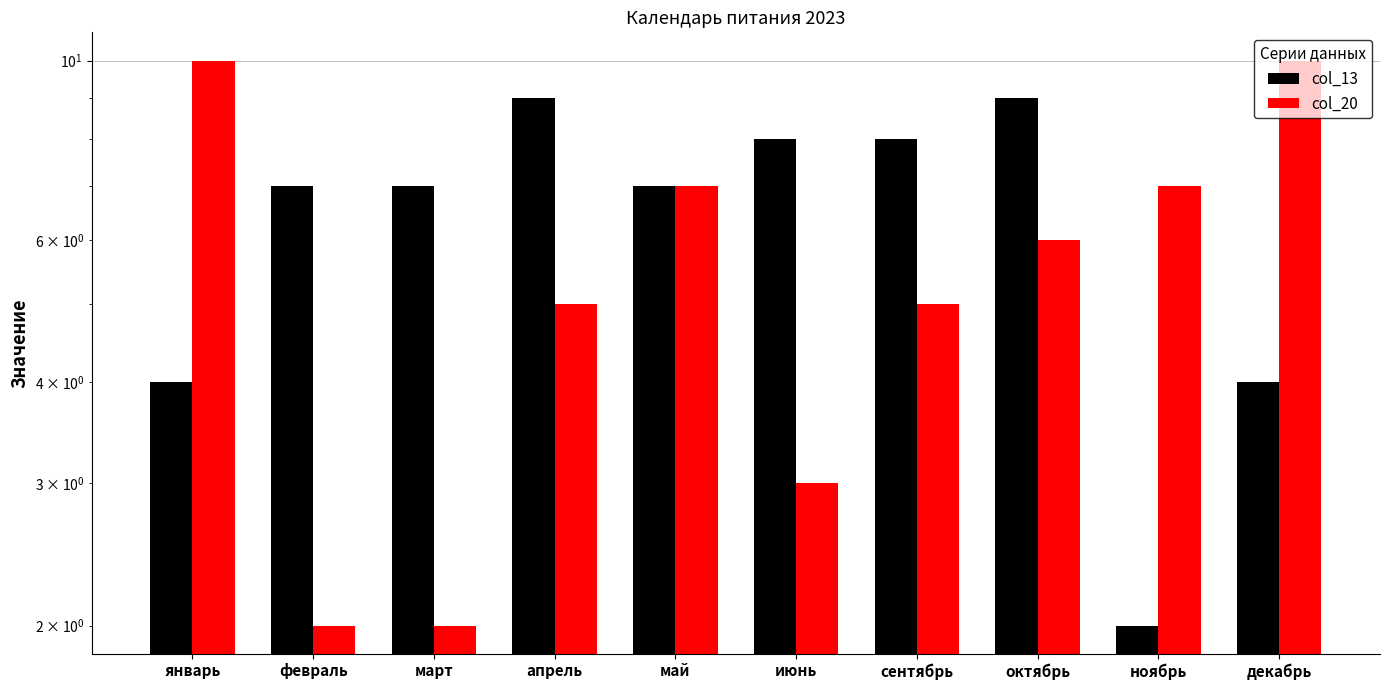

Reading left to right, what are all the values shown in this chart?

col_13: 4	7	7	9	7	8	8	9	2	4
col_20: 10	2	2	5	7	3	5	6	7	10